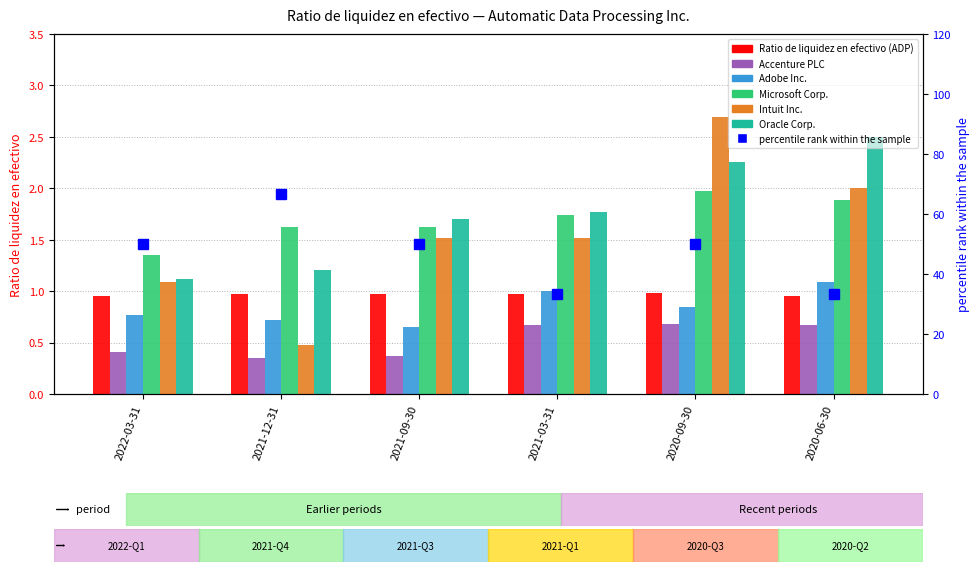

What is the difference between the second highest and second lowest values in the Accenture PLC series?

0.3